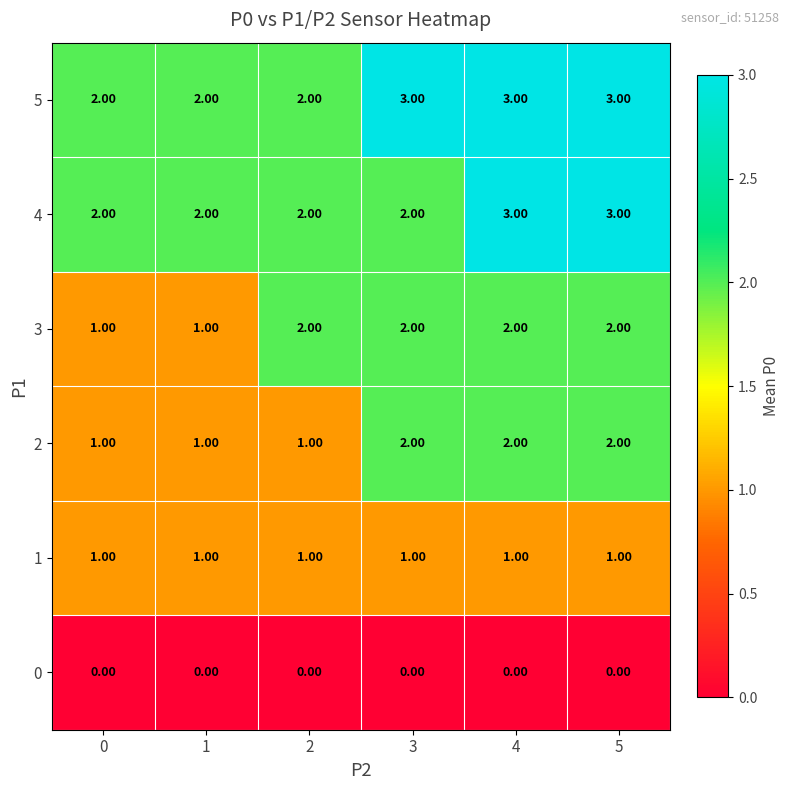

Which series has the largest total across all categories?

5